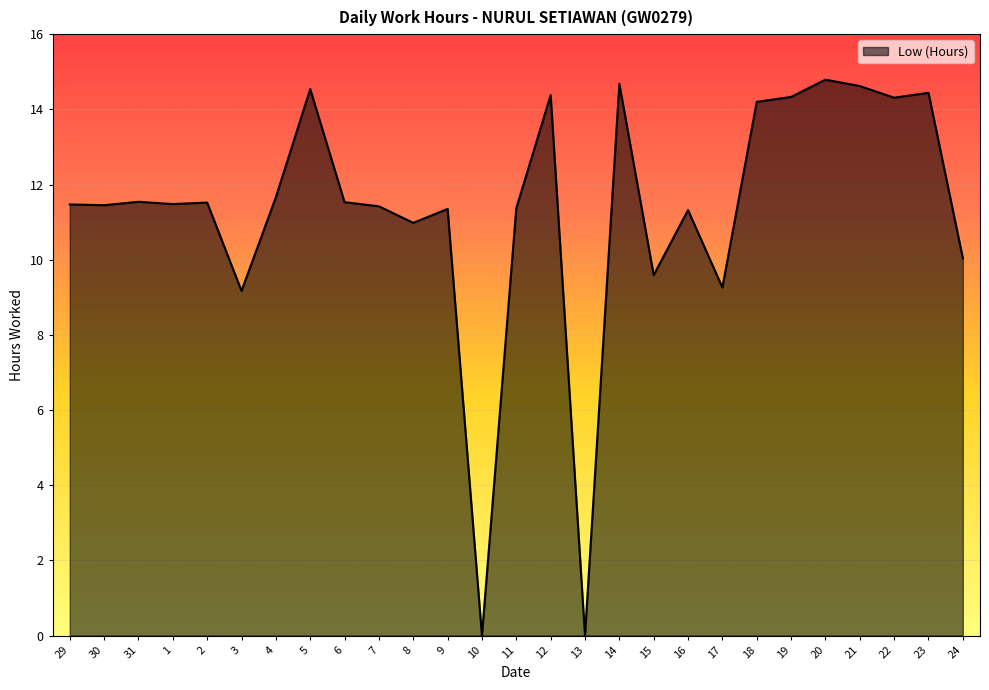

What is the greatest value displayed?

14.8